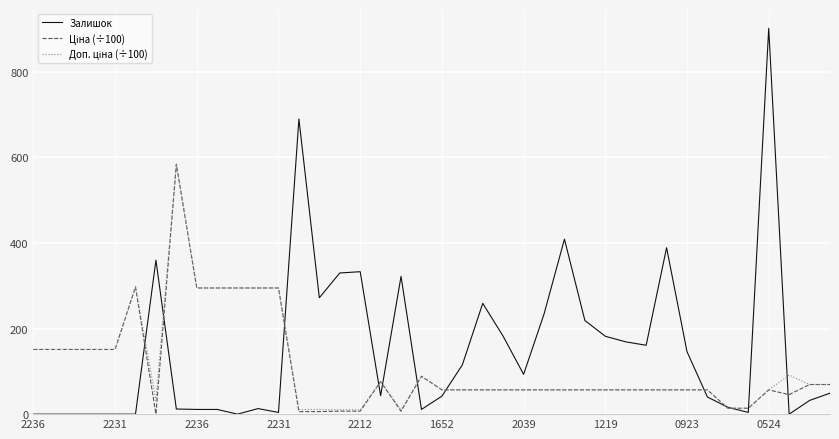

What is the maximum value shown in the chart?

902.0